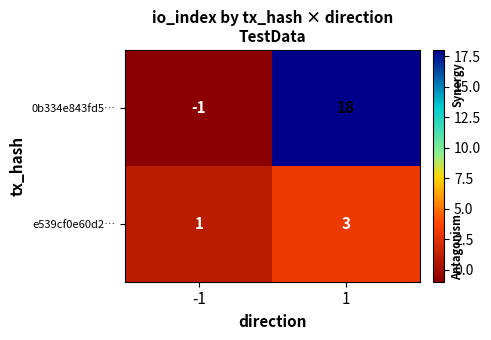

Which series changed the most between -1 and 1?

0b334e843fd5…